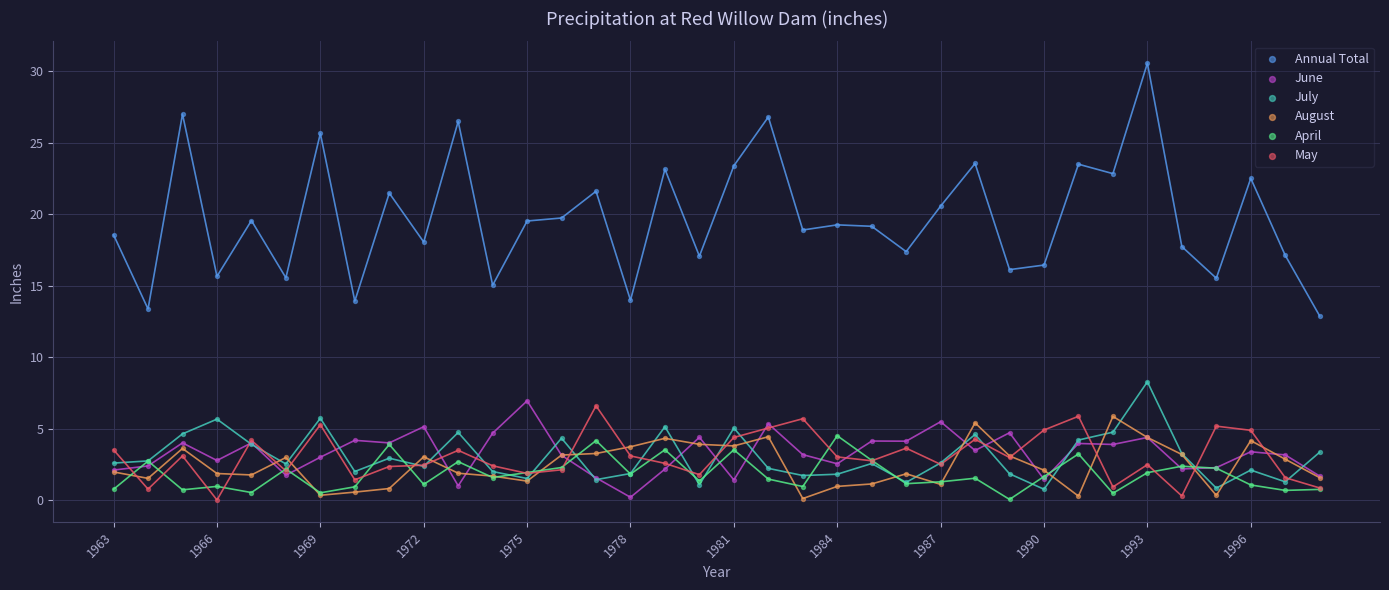

Which series contains the highest Y value?

Annual Total